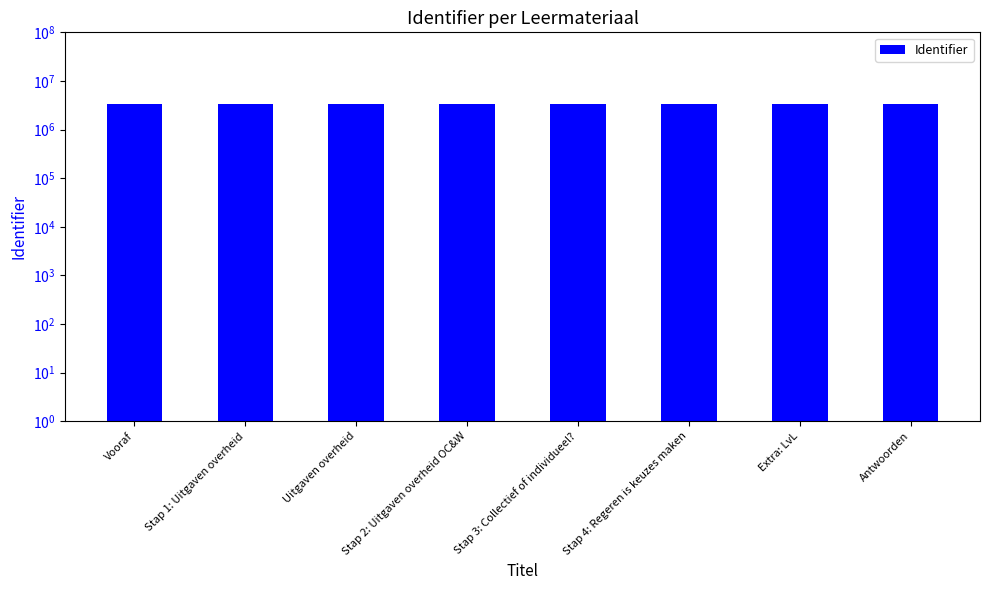

Are the bars grouped side by side (vs. stacked)?

No